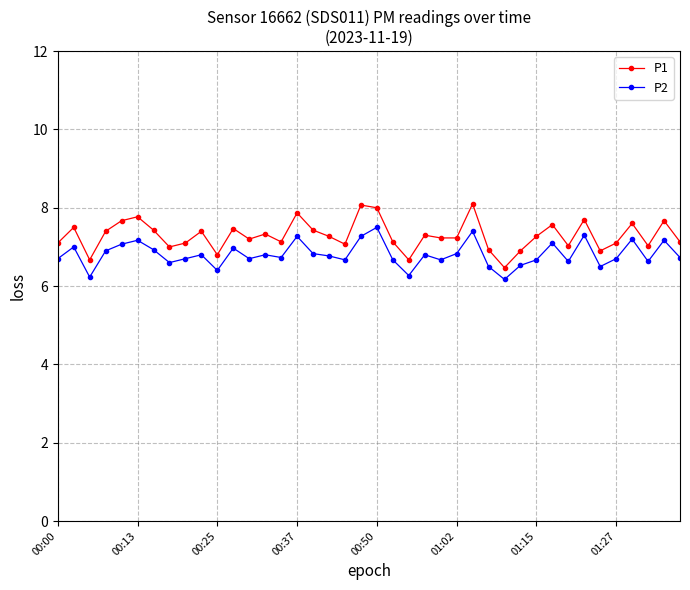

Is this an area chart (filled region under the line)?

No